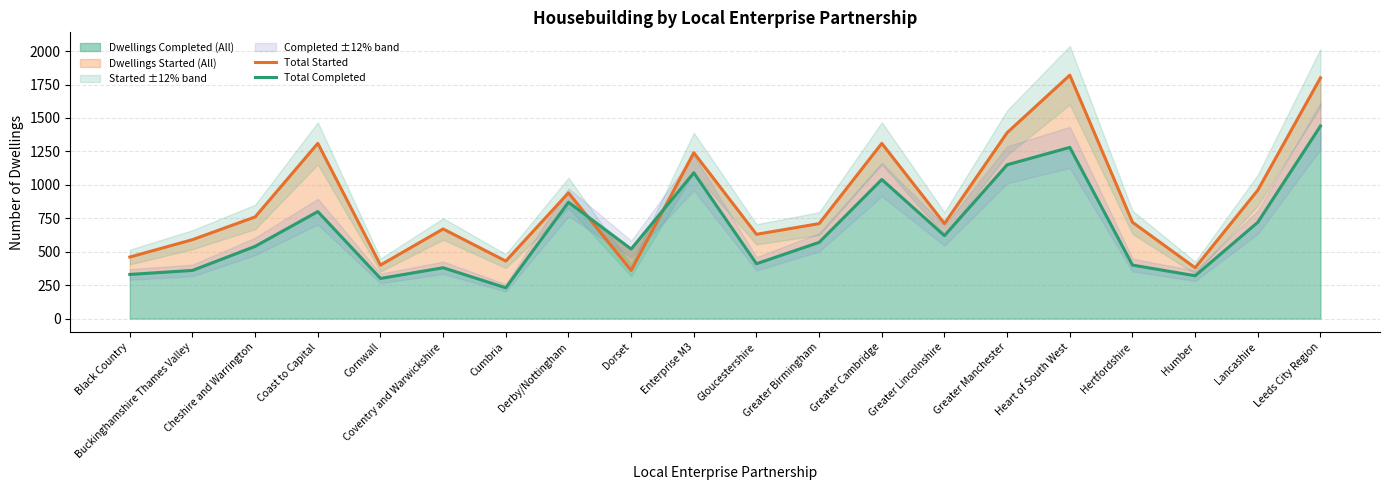

Which category has the lowest value in the Total Completed series?

Cumbria